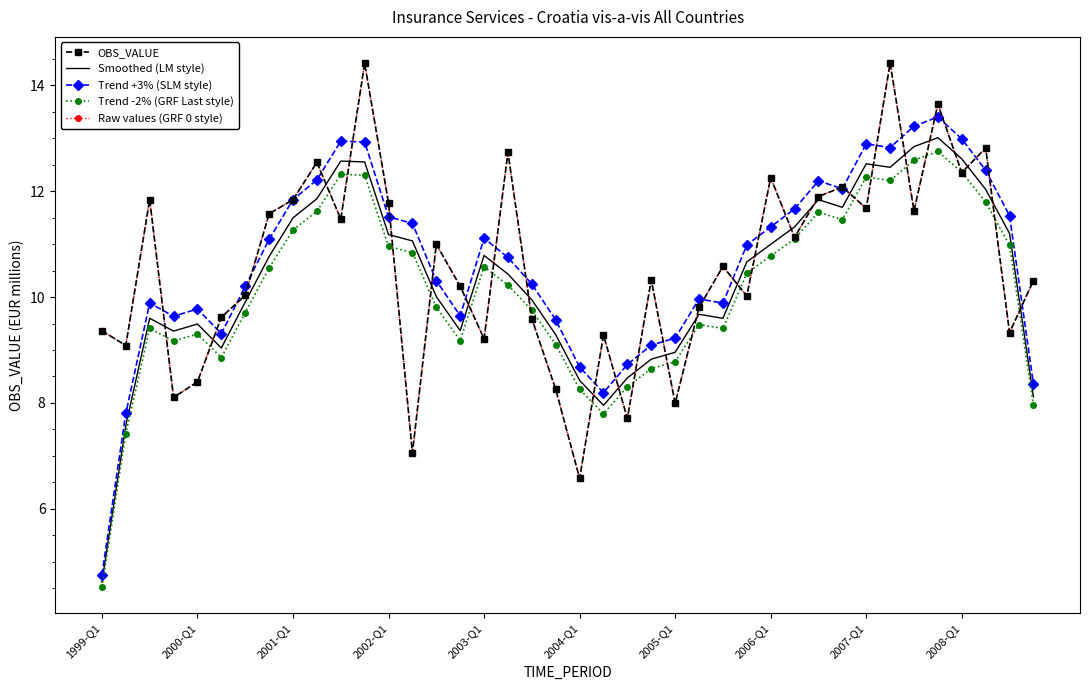

Is this an area chart (filled region under the line)?

No